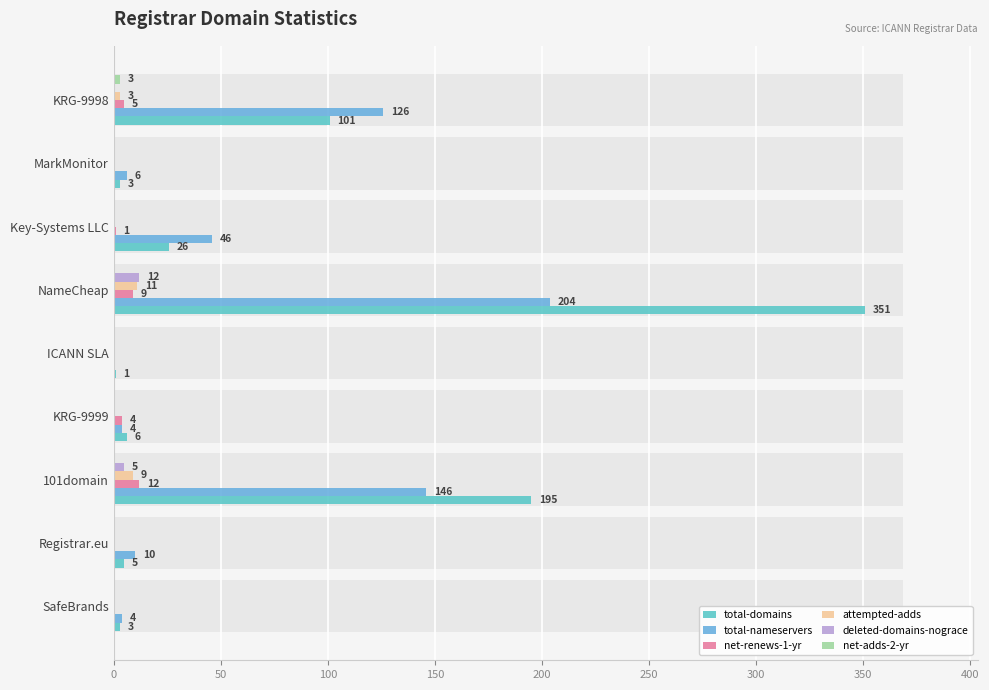

What is the difference between the net-renews-1-yr values at 101domain and MarkMonitor?

12